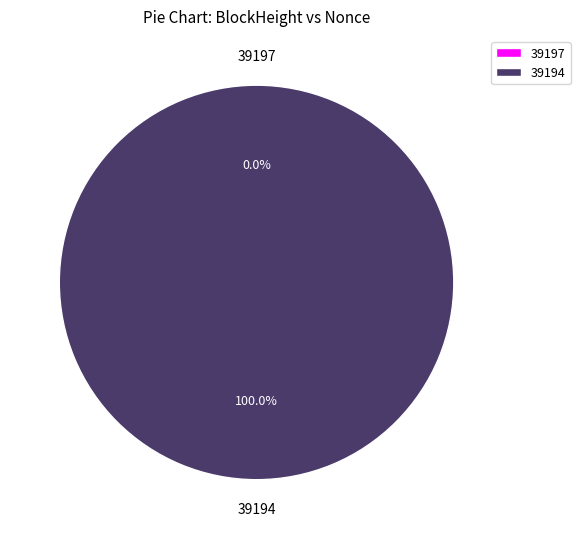

Which category has the biggest portion of the pie?

39194